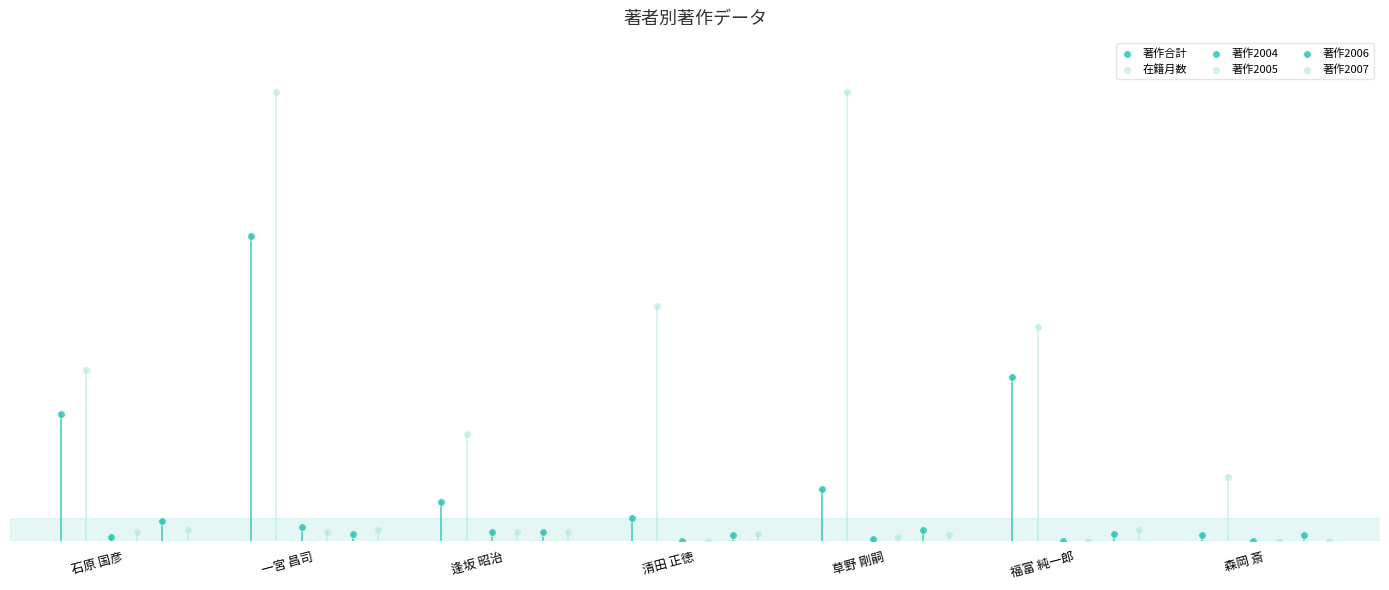

What are all the series names shown in the legend?

著作合計, 在籍月数, 著作2004, 著作2005, 著作2006, 著作2007